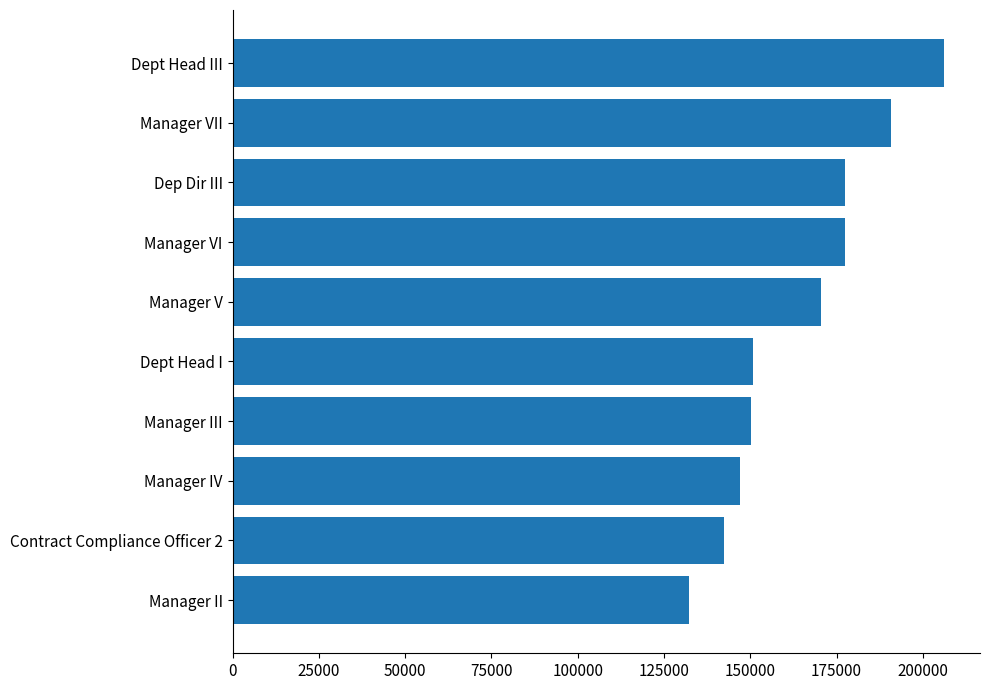

What is the ratio of the value at Manager V to the value at Dep Dir III?

1.0